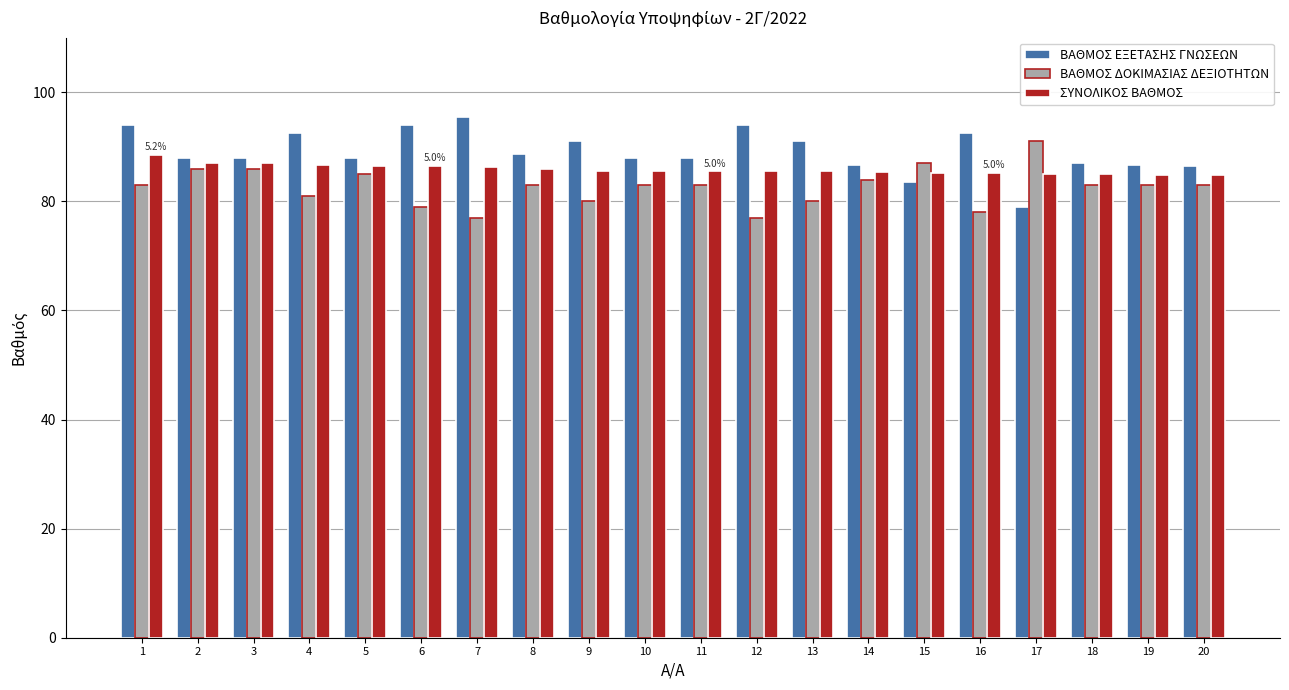

What is the average value of the ΒΑΘΜΟΣ ΔΟΚΙΜΑΣΙΑΣ ΔΕΞΙΟΤΗΤΩΝ series?

82.6